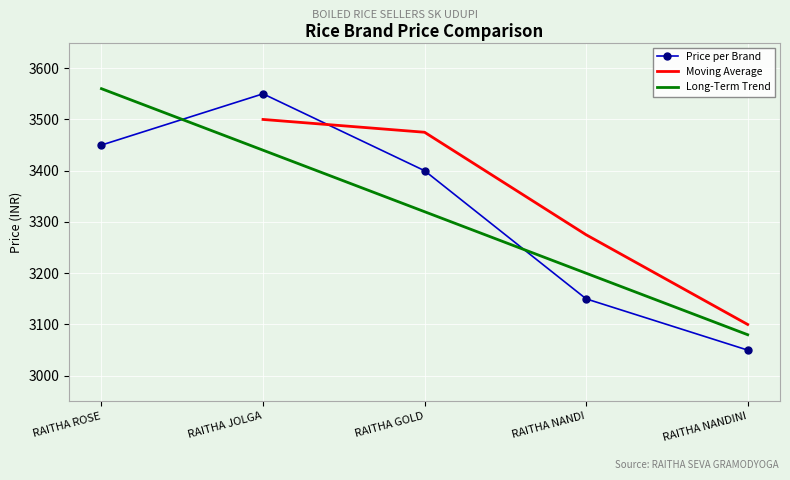

True or false: the data shows 4374 at RAITHA NANDINI.

False